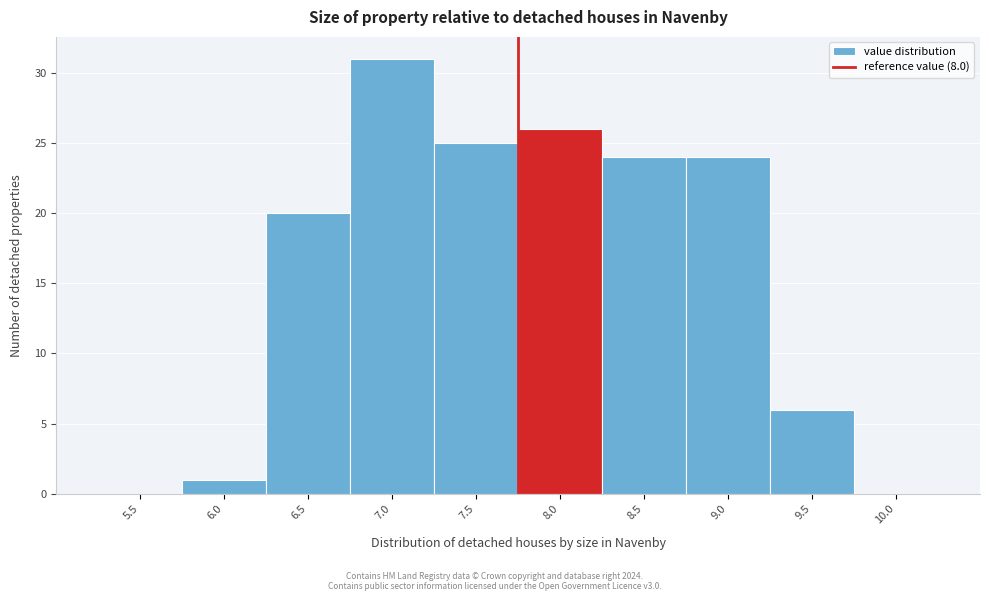

Reading right to left, list all the values displayed in this chart.

10.0=0	9.5=6	9.0=24	8.5=24	8.0=26	7.5=25	7.0=31	6.5=20	6.0=1	5.5=0